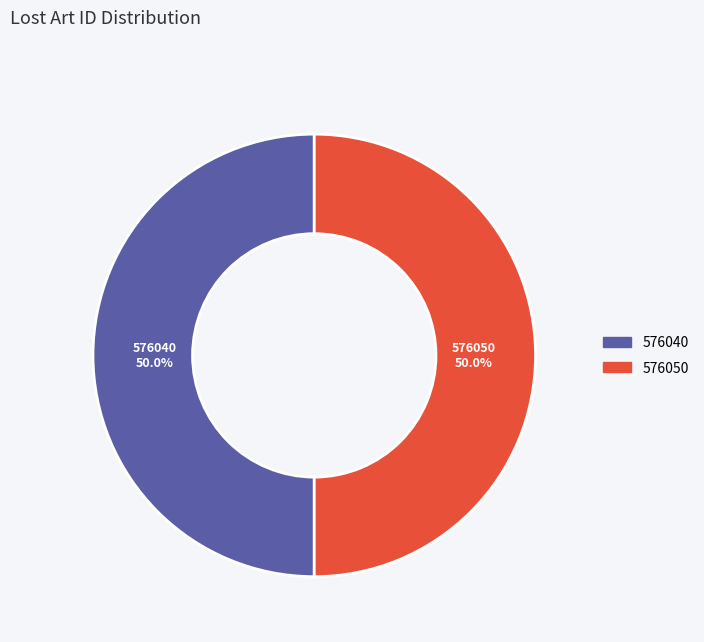

To the nearest percent, what is the combined percentage of 576050 and 576040?

100%